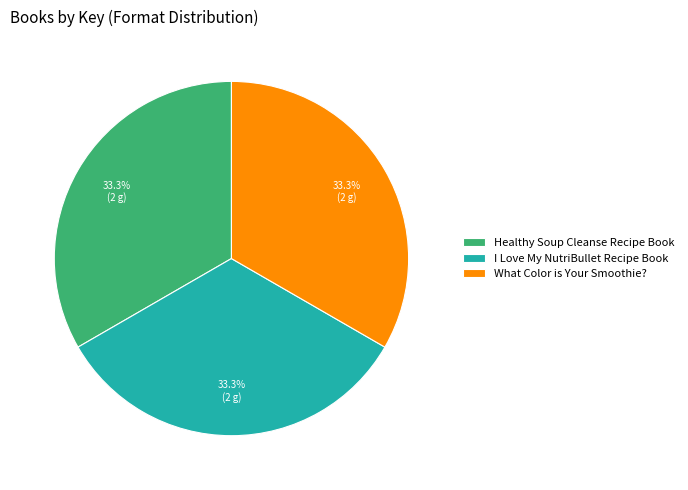

Approximately how many times larger is the value at What Color is Your Smoothie? compared to Healthy Soup Cleanse Recipe Book?

1.0